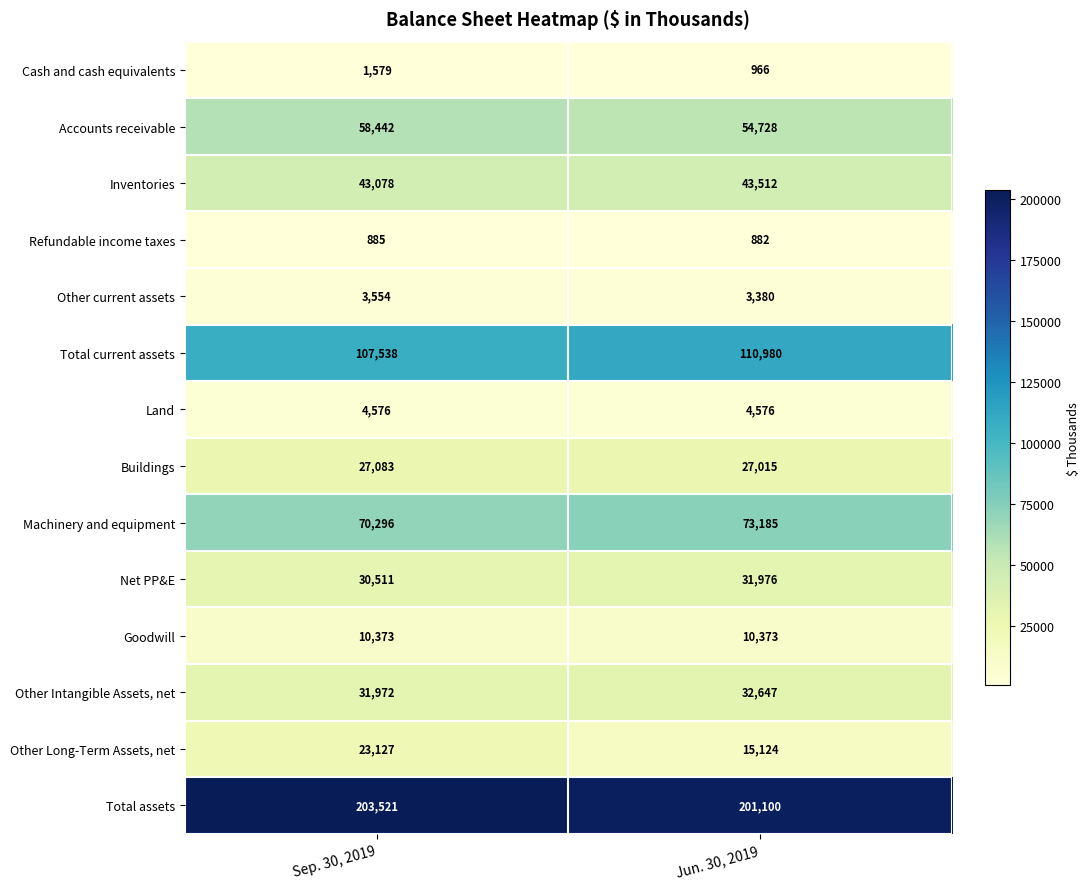

How many data points does each series have?

2